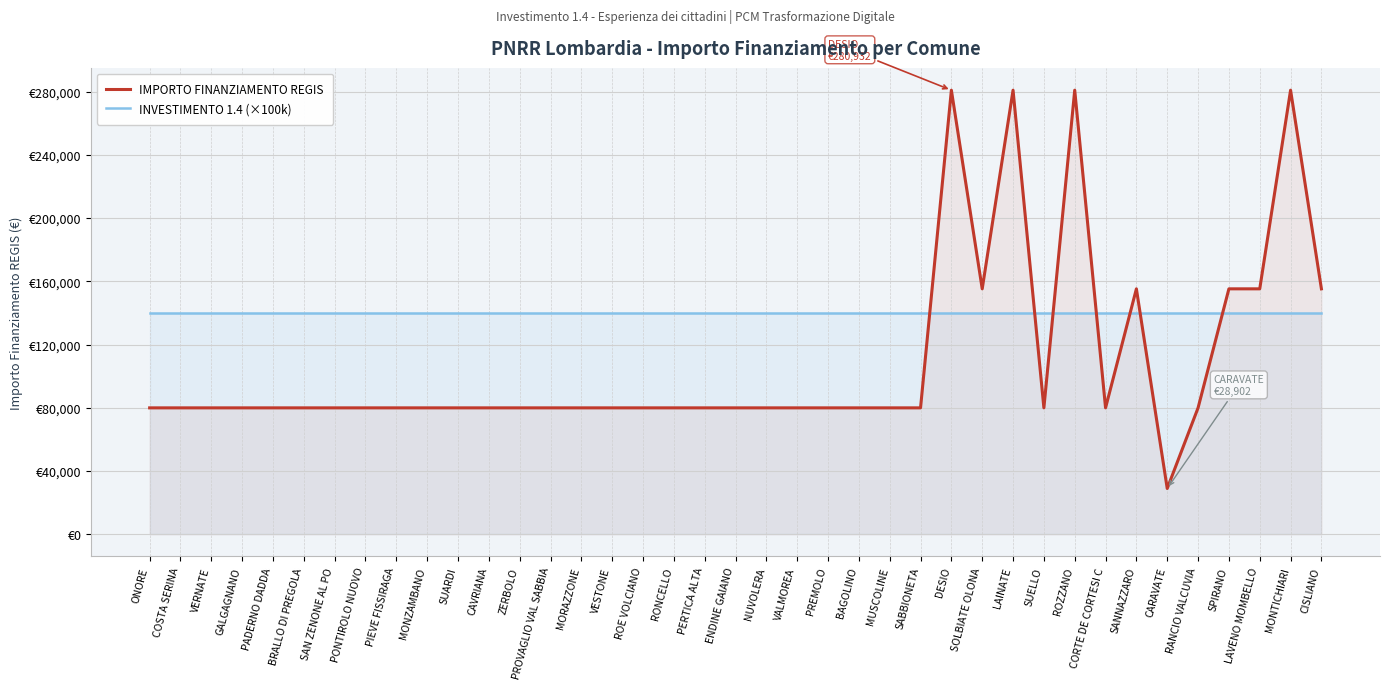

What are all the series names shown in the legend?

IMPORTO FINANZIAMENTO REGIS, INVESTIMENTO 1.4 (×100k)